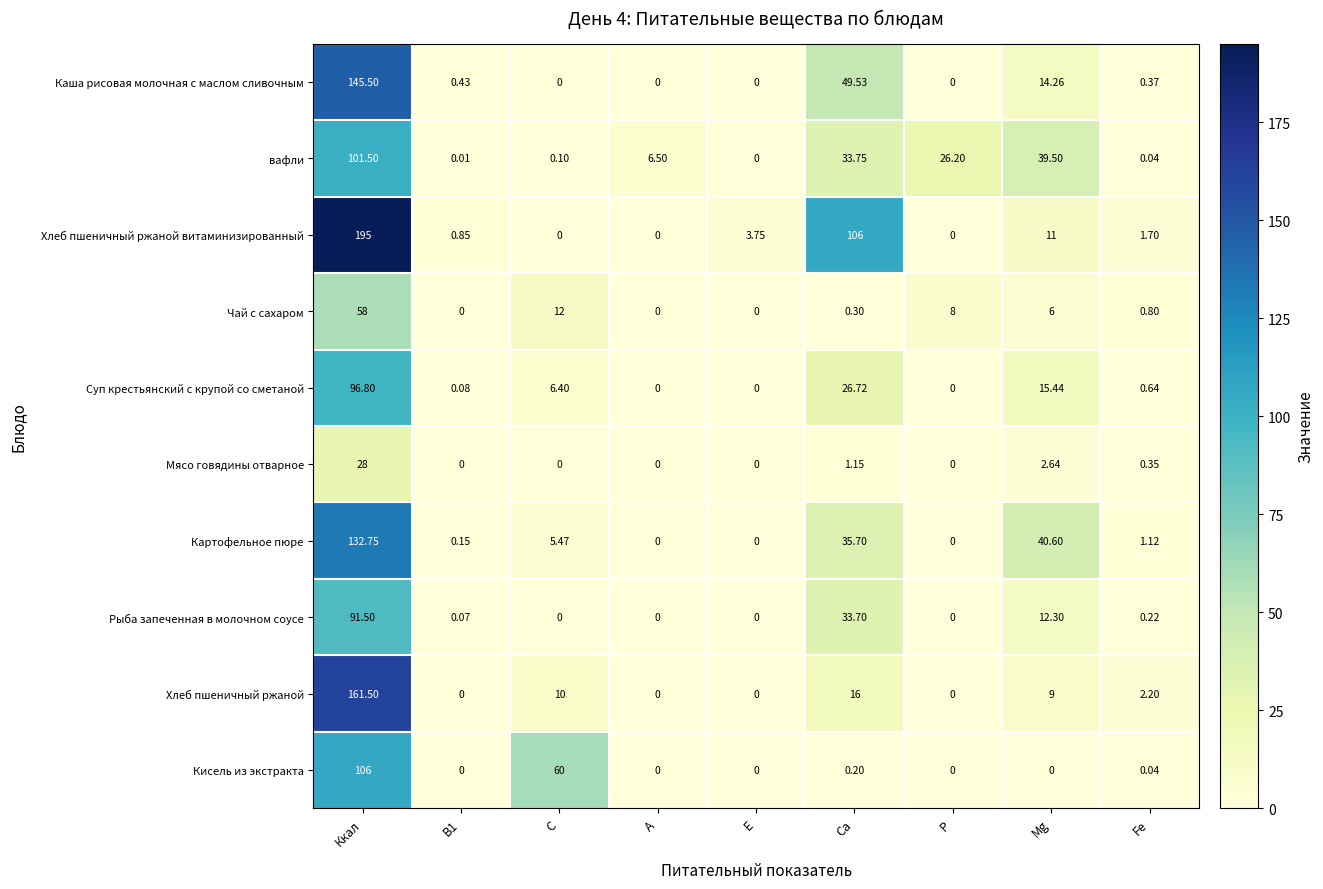

Rank the series by their maximum value, from lowest to highest.

Мясо говядины отварное, Чай с сахаром, Рыба запеченная в молочном соусе, Суп крестьянский с крупой со сметаной, вафли, Кисель из экстракта, Картофельное пюре, Каша рисовая молочная с маслом сливочным, Хлеб пшеничный ржаной, Хлеб пшеничный ржаной витаминизированный